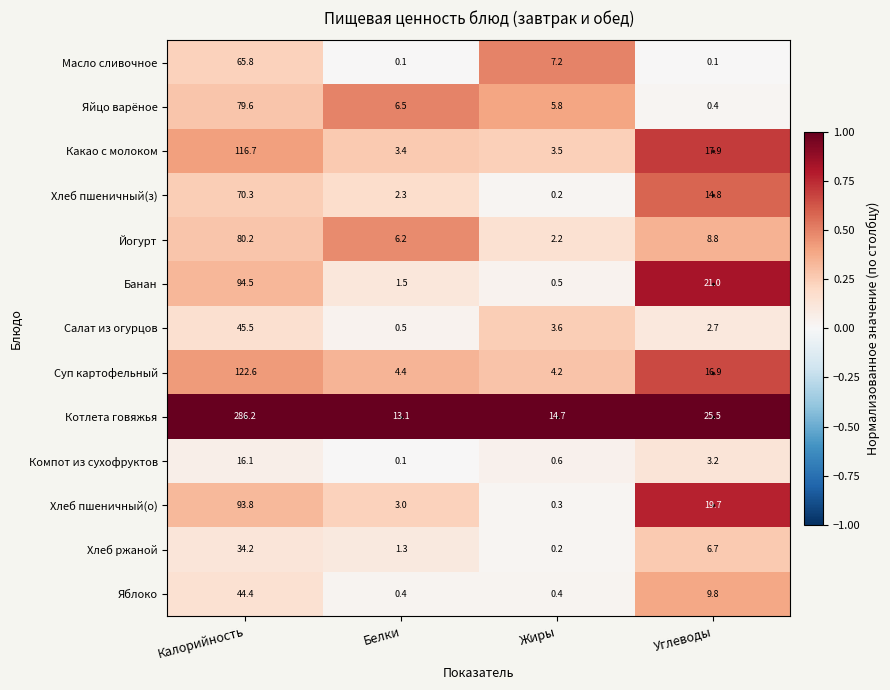

What is the average value of the Котлета говяжья series?

84.9